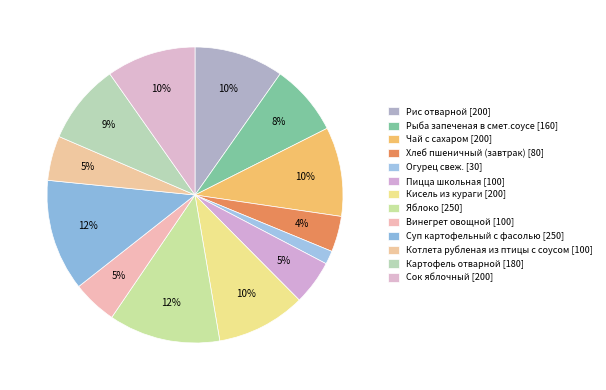

How many segments does this pie chart have?

13